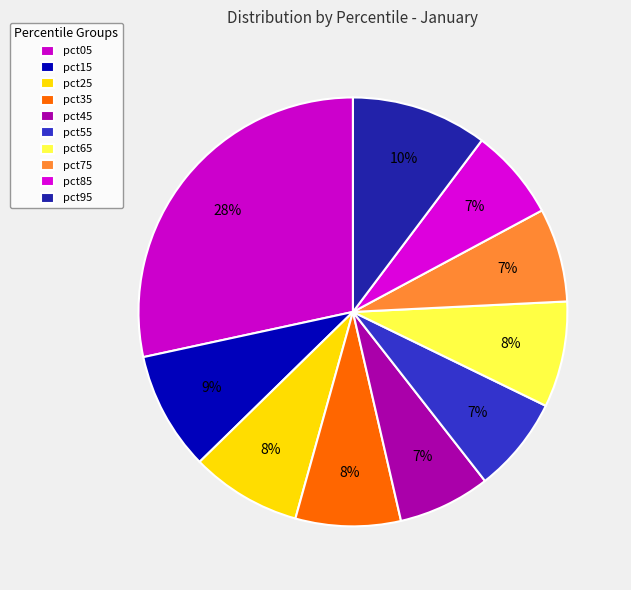

What is the smallest slice in the pie chart?

pct85